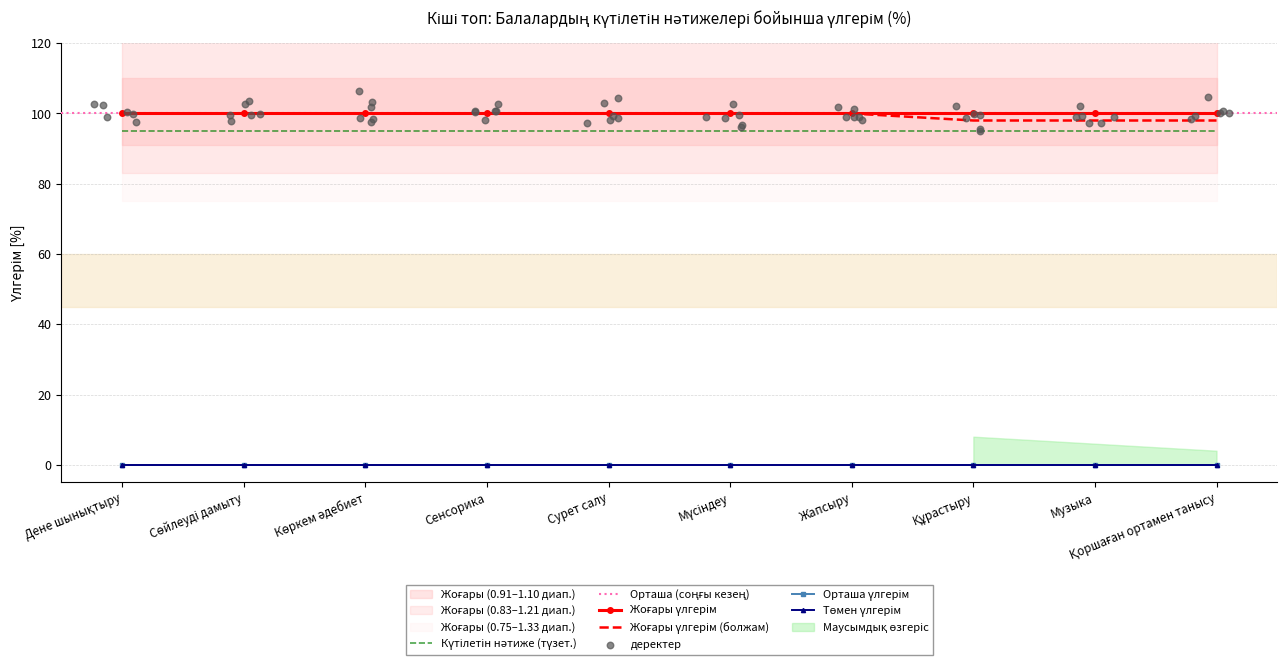

Which series contains the highest Y value?

Жоғары (%)